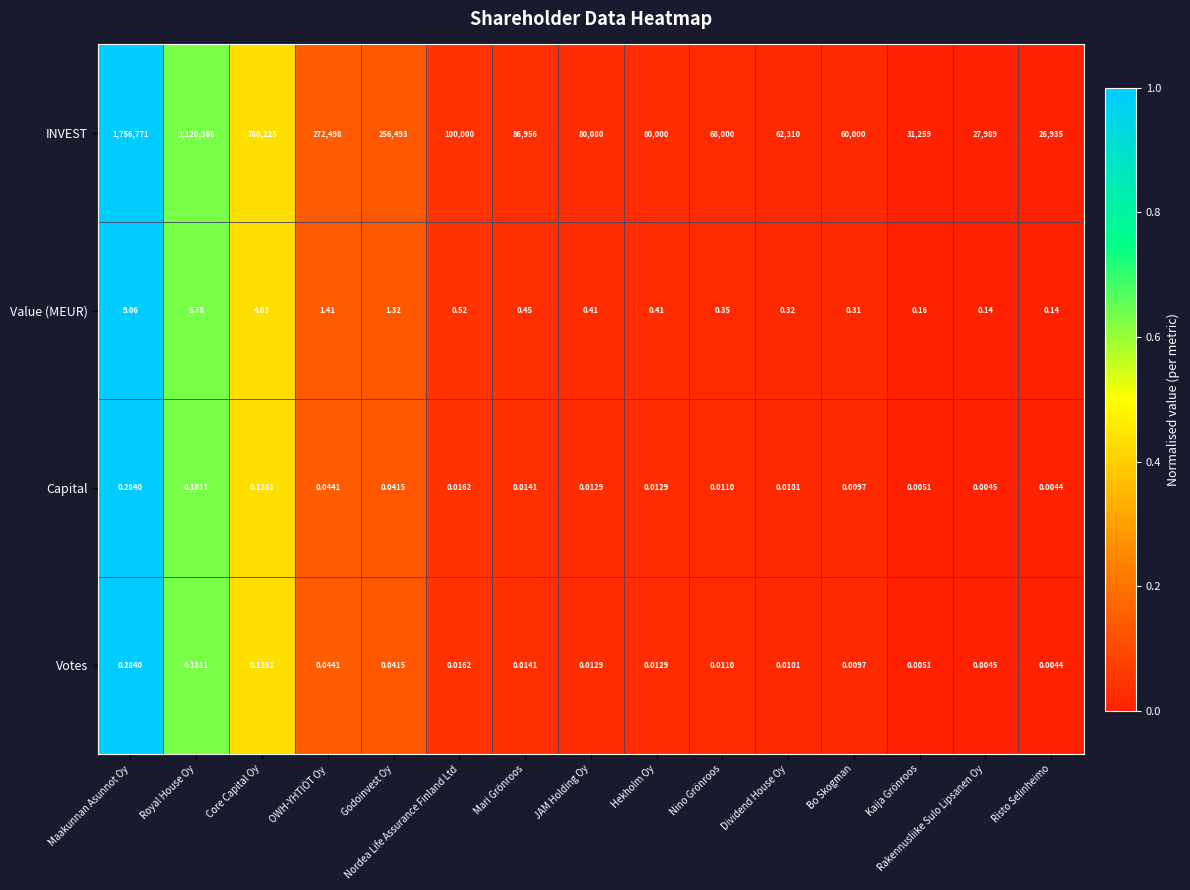

Where is Value (MEUR) nearest to the value 4?

Core Capital Oy